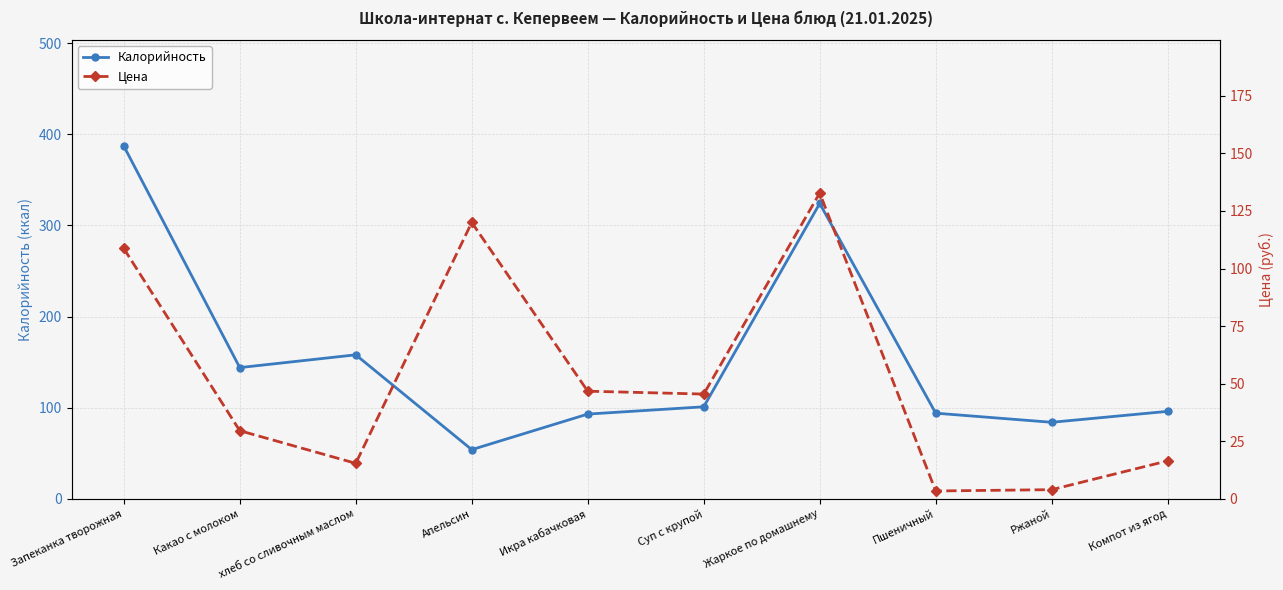

Between Пшеничный and Ржаной, which is larger?

Пшеничный